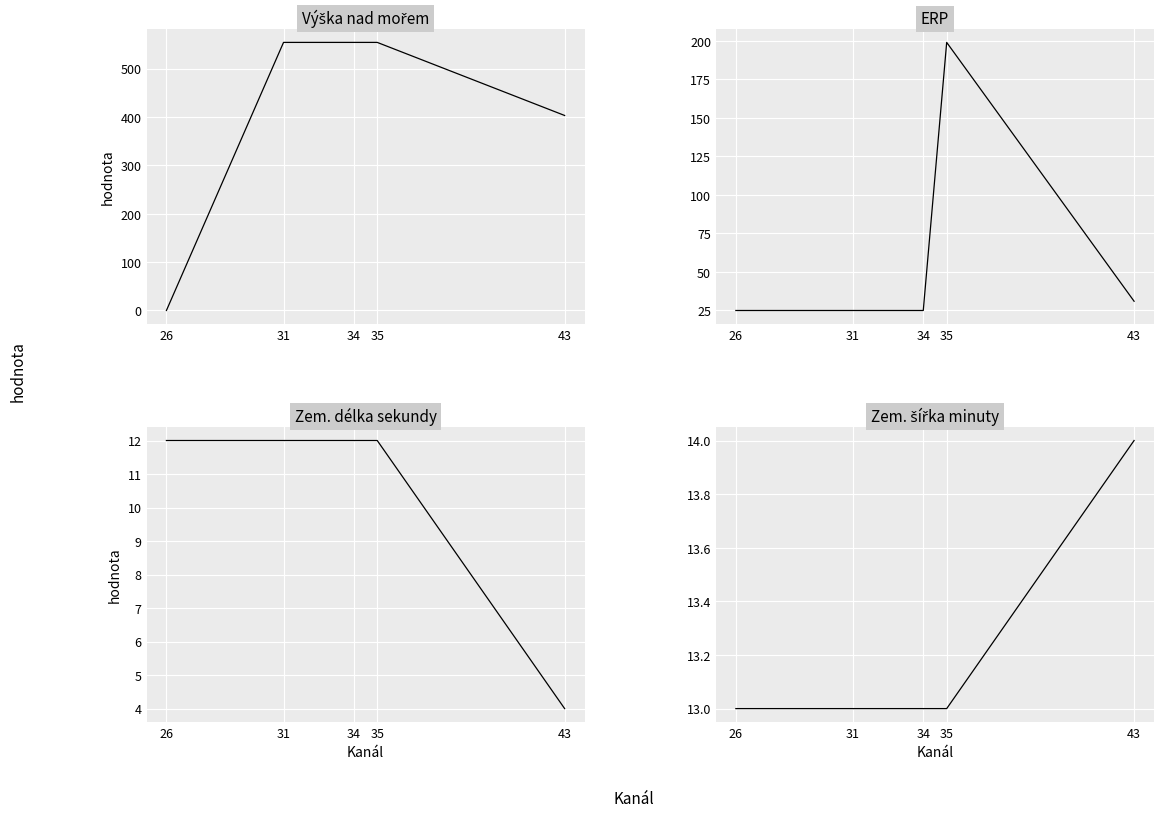

Reading left to right, transcribe all the data shown in this chart.

Výška nad mořem: 26=0	31=554	34=554	35=554	43=403
ERP: 26=25	31=25	34=25	35=199	43=31
Zem. délka sekundy: 26=12	31=12	34=12	35=12	43=4
Zem. šířka minuty: 26=13	31=13	34=13	35=13	43=14